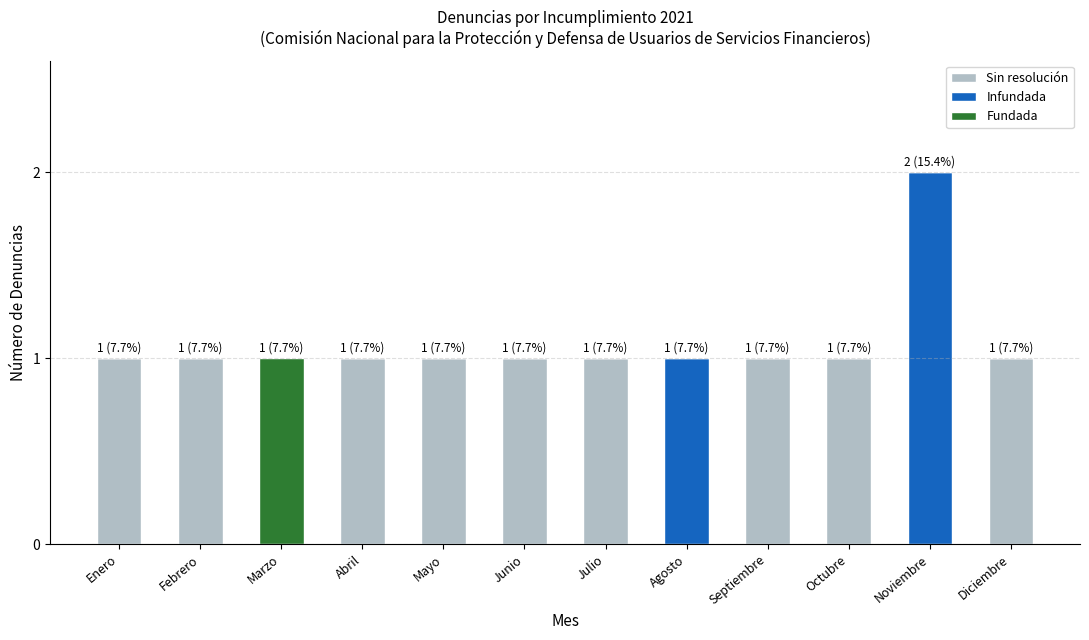

What is the sum of all Sin resolución values?

9